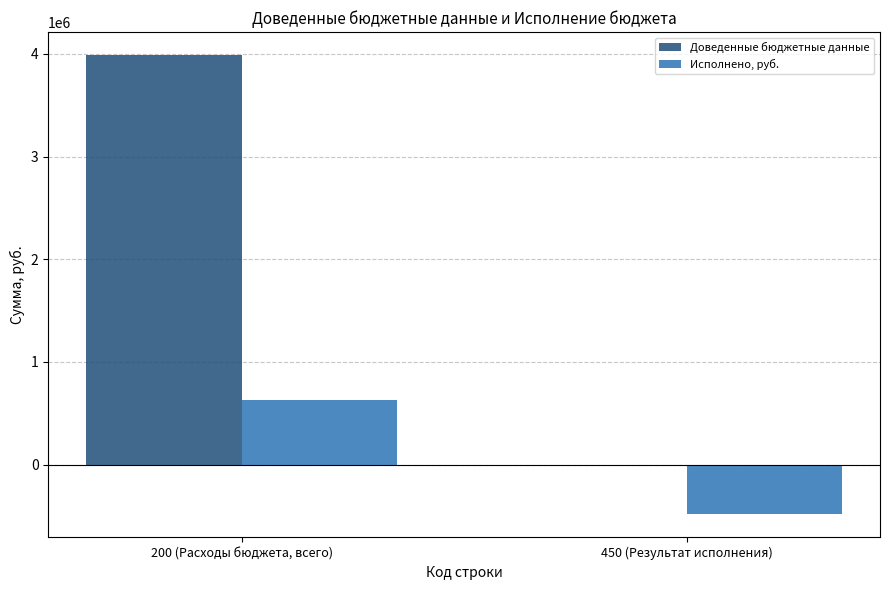

What is the sum of the Исполнено, руб. values at 450 (Результат исполнения) and 200 (Расходы бюджета, всего)?

148649.5